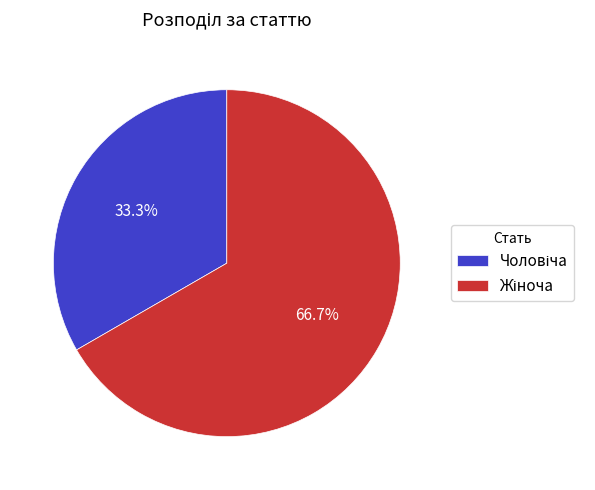

Count the number of slices in the pie.

2